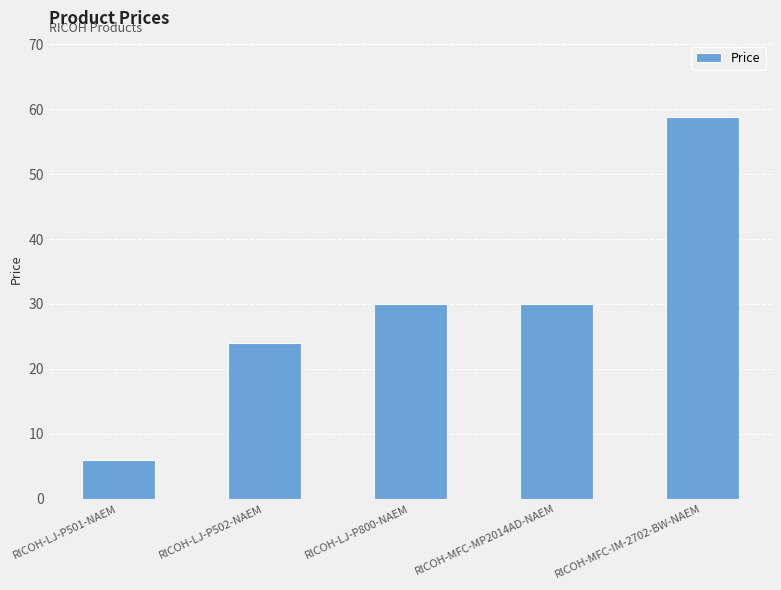

Count the values in the range 24 to 30.

3